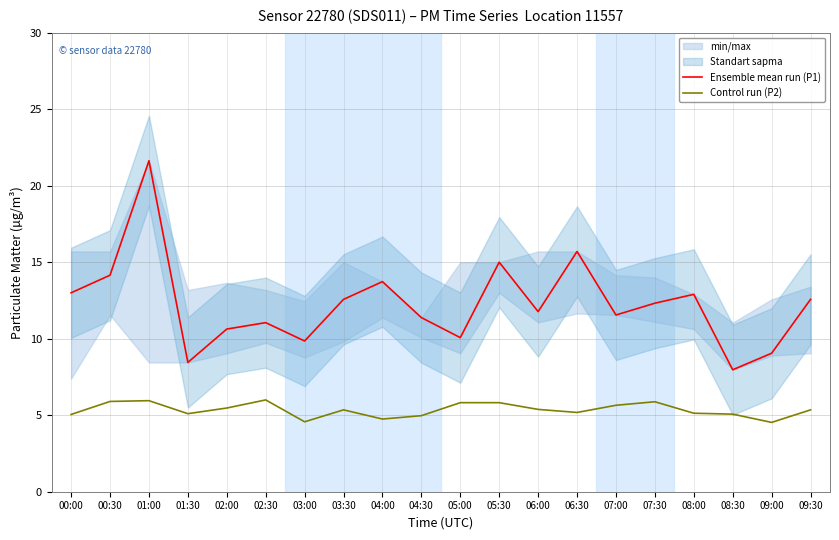

At which label does Ensemble mean run (P1) first exceed 12?

00:00